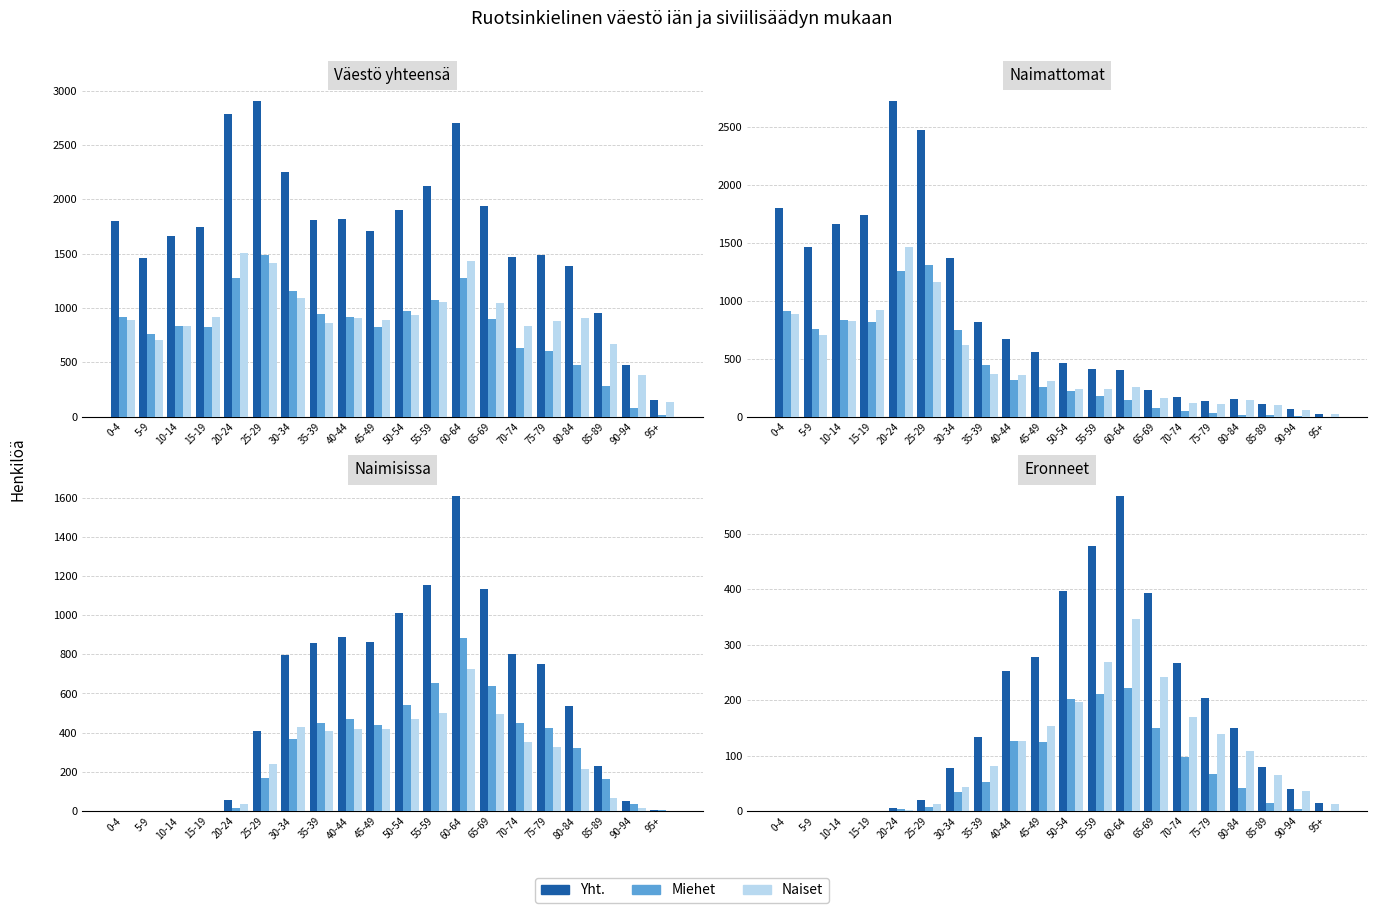

Reading left to right, extract all data points from this chart.

Yht.: 0	0	0	0	5	20	78	134	253	278	397	478	568	392	266	204	149	79	40	14
Miehet: 0	0	0	0	3	8	35	53	127	125	201	210	222	150	97	66	41	14	3	1
Naiset: 0	0	0	0	2	12	43	81	126	153	196	268	346	242	169	138	108	65	37	13